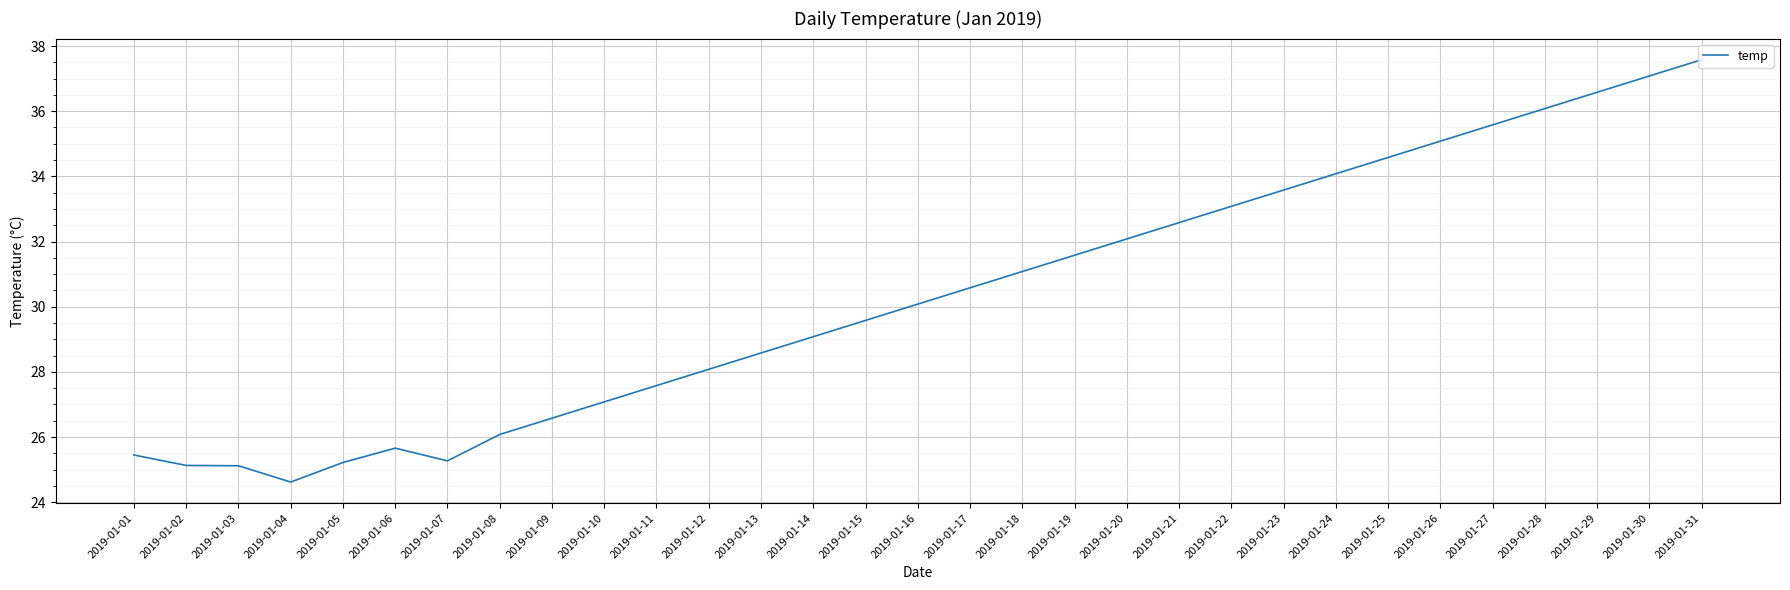

The chart shows a value of 10.1 at 2019-01-05. True or false?

False